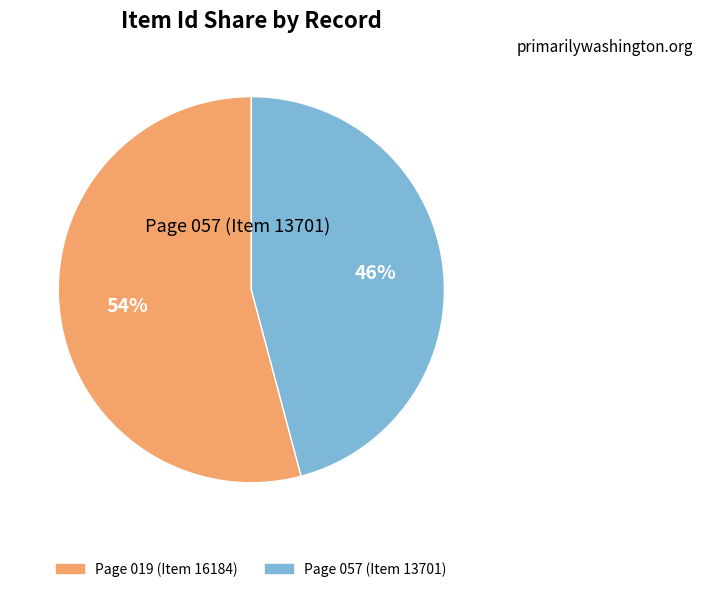

To the nearest percent, what is the difference between the largest and smallest slice percentages?

8%